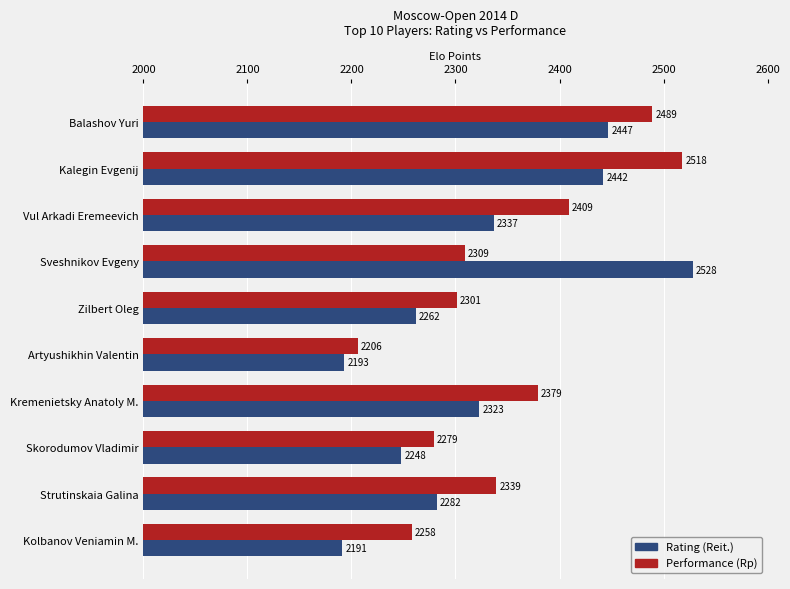

Which series has the largest total across all categories?

Performance (Rp)